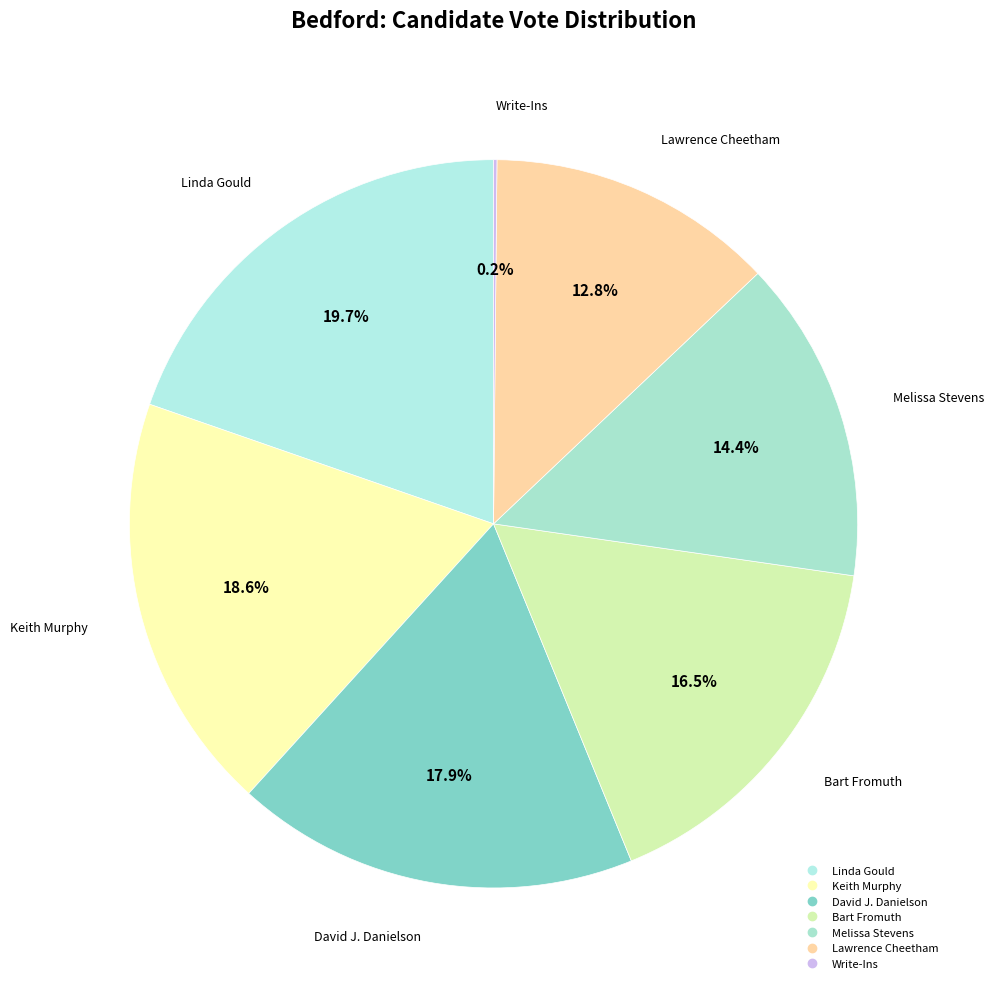

Does Melissa Stevens represent more than half of the total?

No